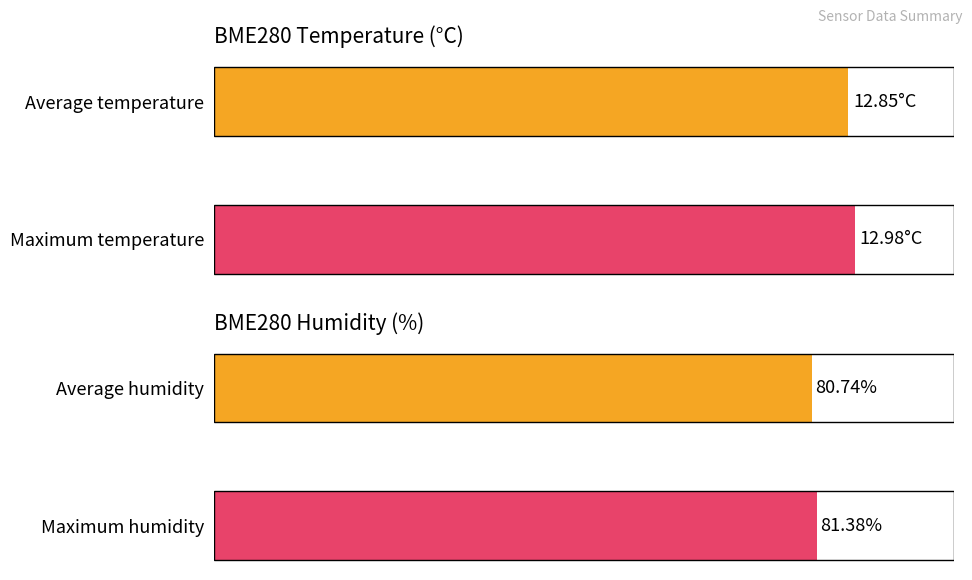

What is the highest value of the BME280_humidity series?

81.4